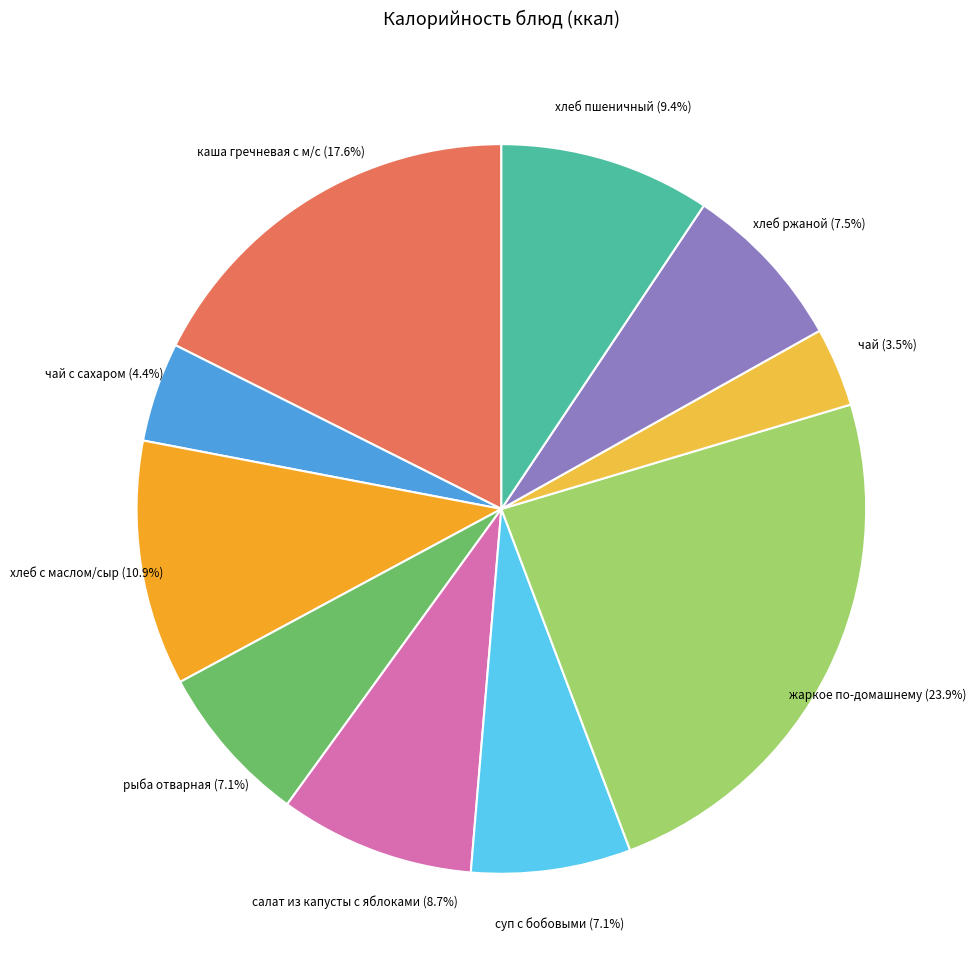

Does any single category account for the majority?

No